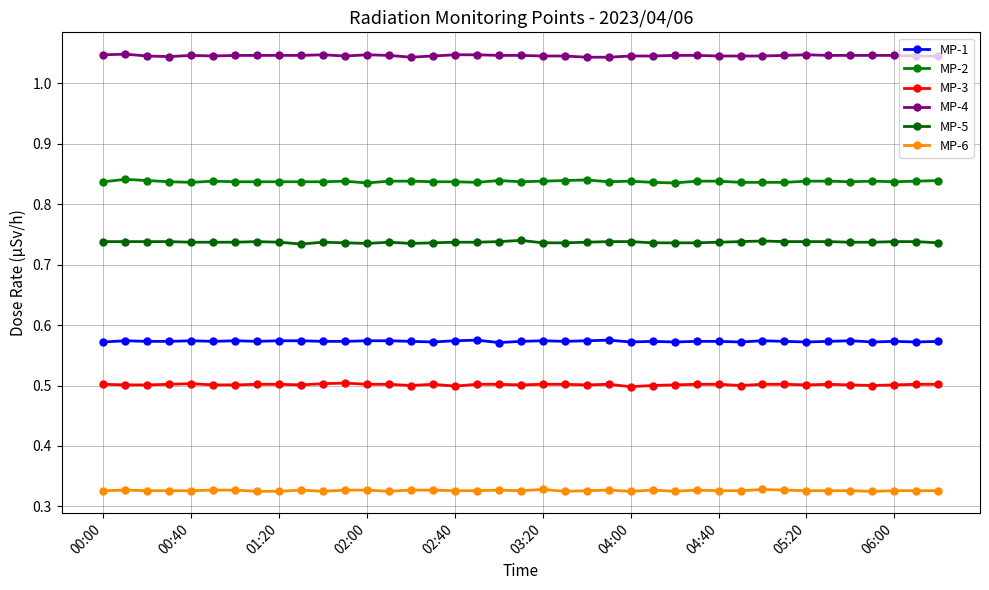

How many categories are shown in the chart?

39